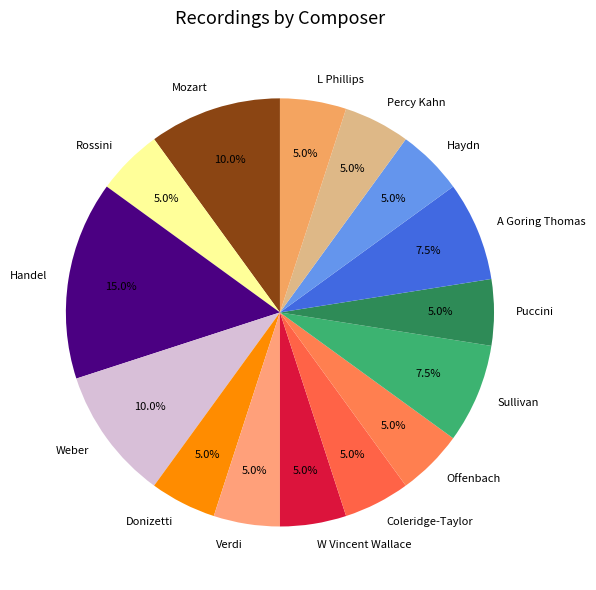

How many slices are in this pie chart?

15